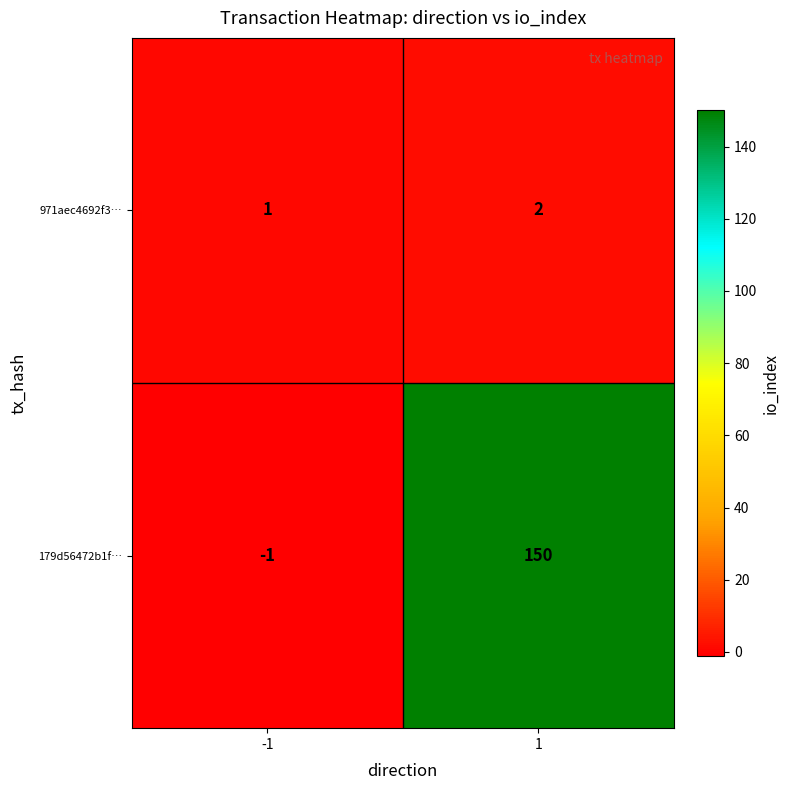

Rank the series at 1 from lowest to highest value.

971aec4692f3…, 179d56472b1f…